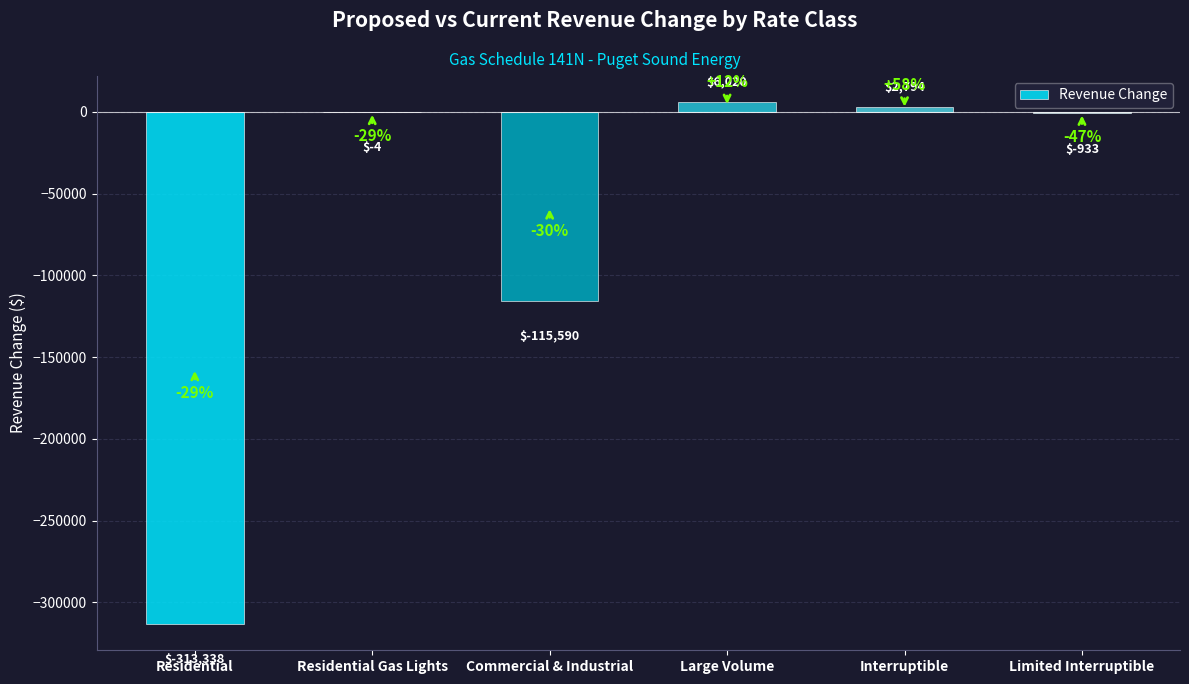

What is the sum of all values?

-421051.2